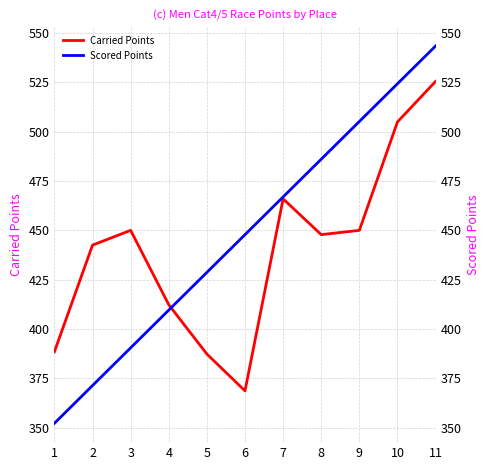

What is the sum of the Carried Points values at 5 and 3?

837.4